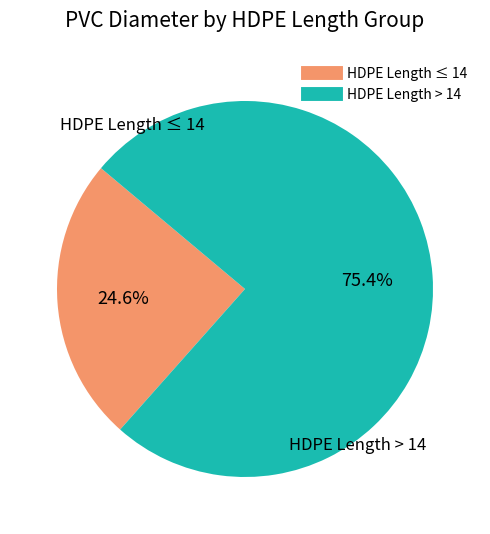

Does any single category account for the majority?

Yes